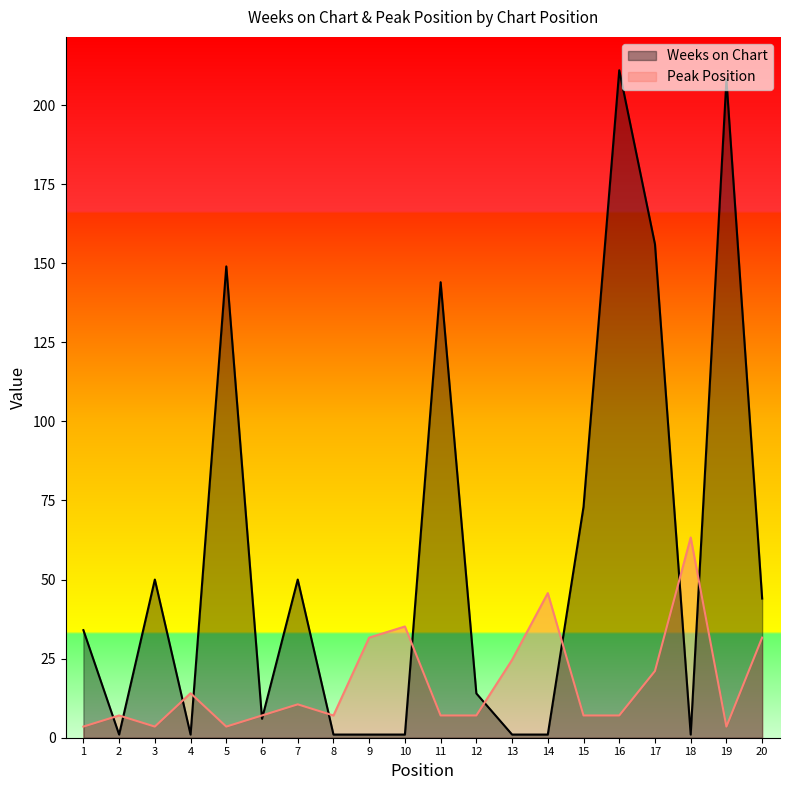

True or false: Peak Position has more than 2 interior local peaks.

True